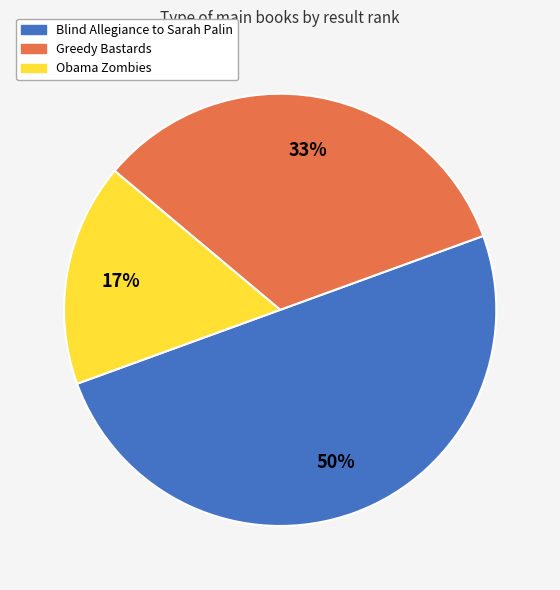

What is the largest slice in the pie chart?

Blind Allegiance to Sarah Palin